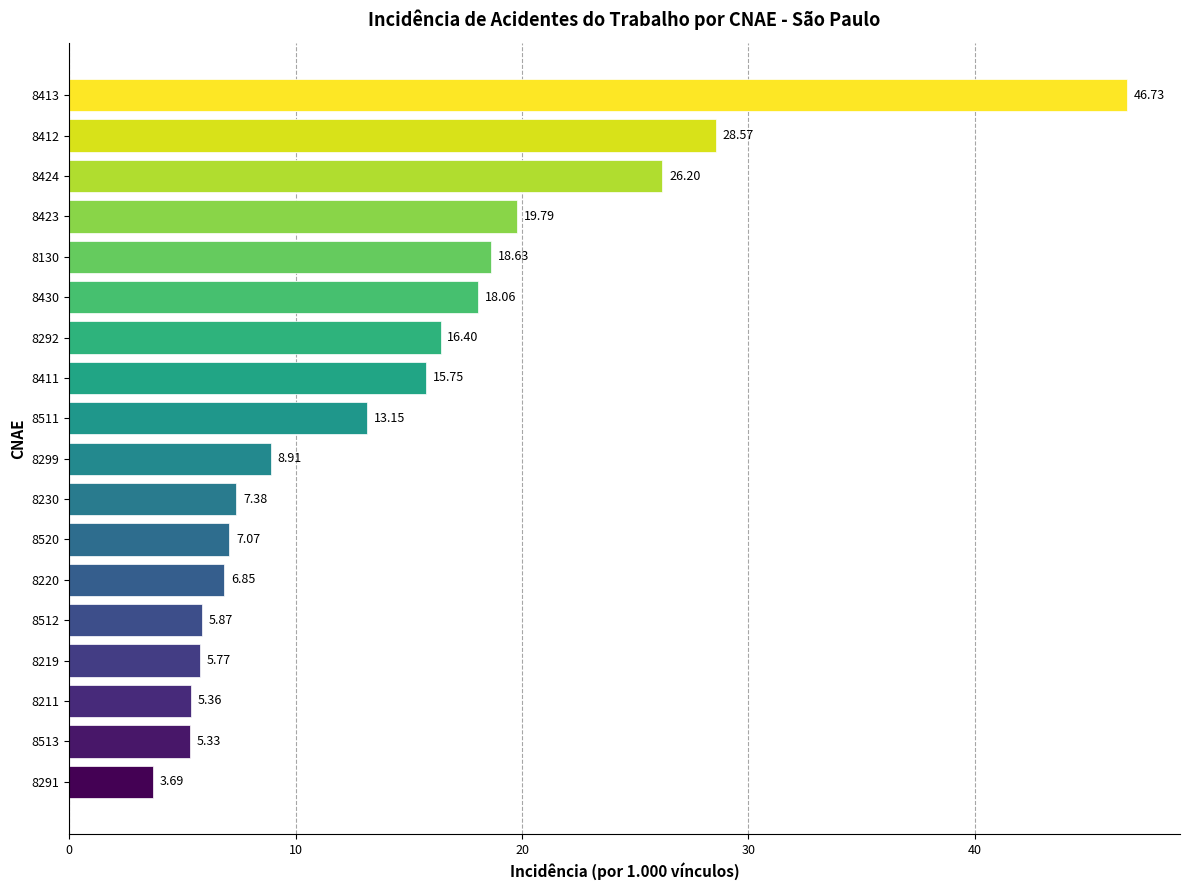

What is the change in value from 8511 to 8412?

+15.4